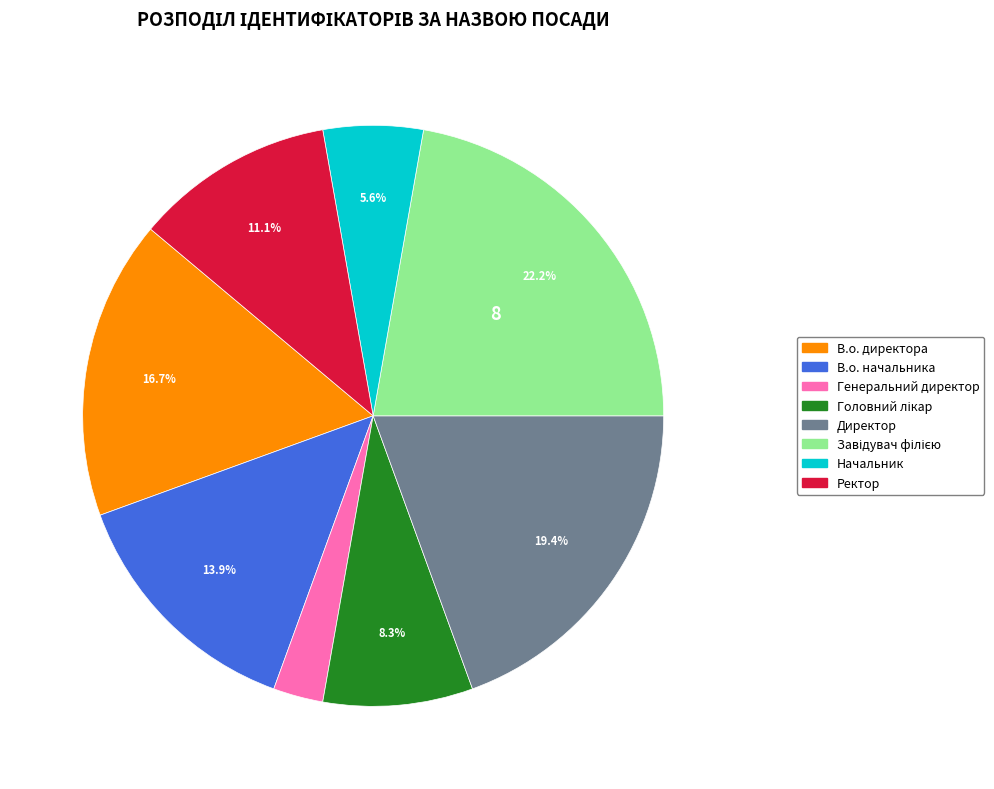

How many segments does this pie chart have?

8